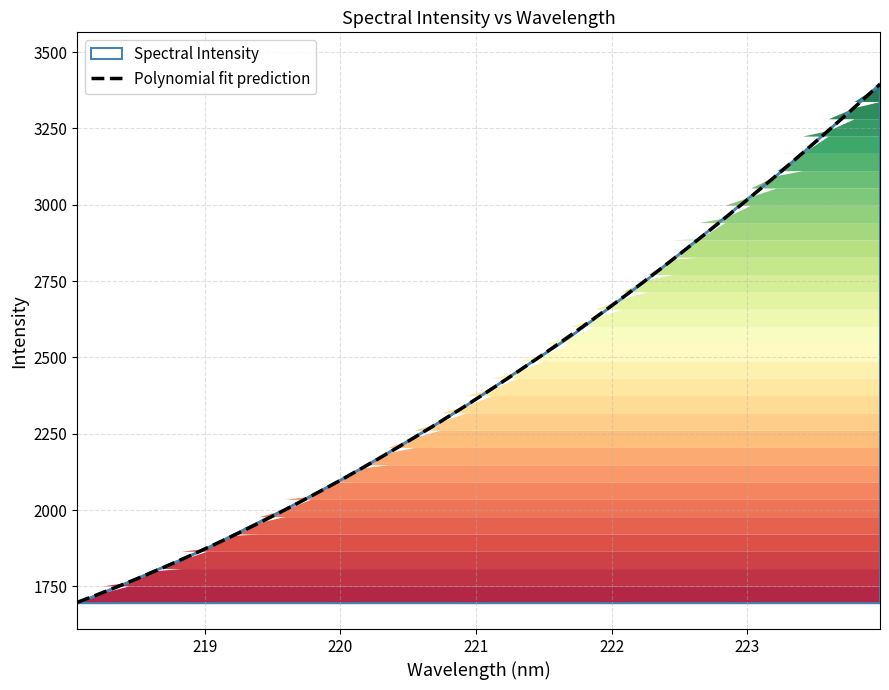

What is the change in value from 219.9712 to 223.0264?

+936.2